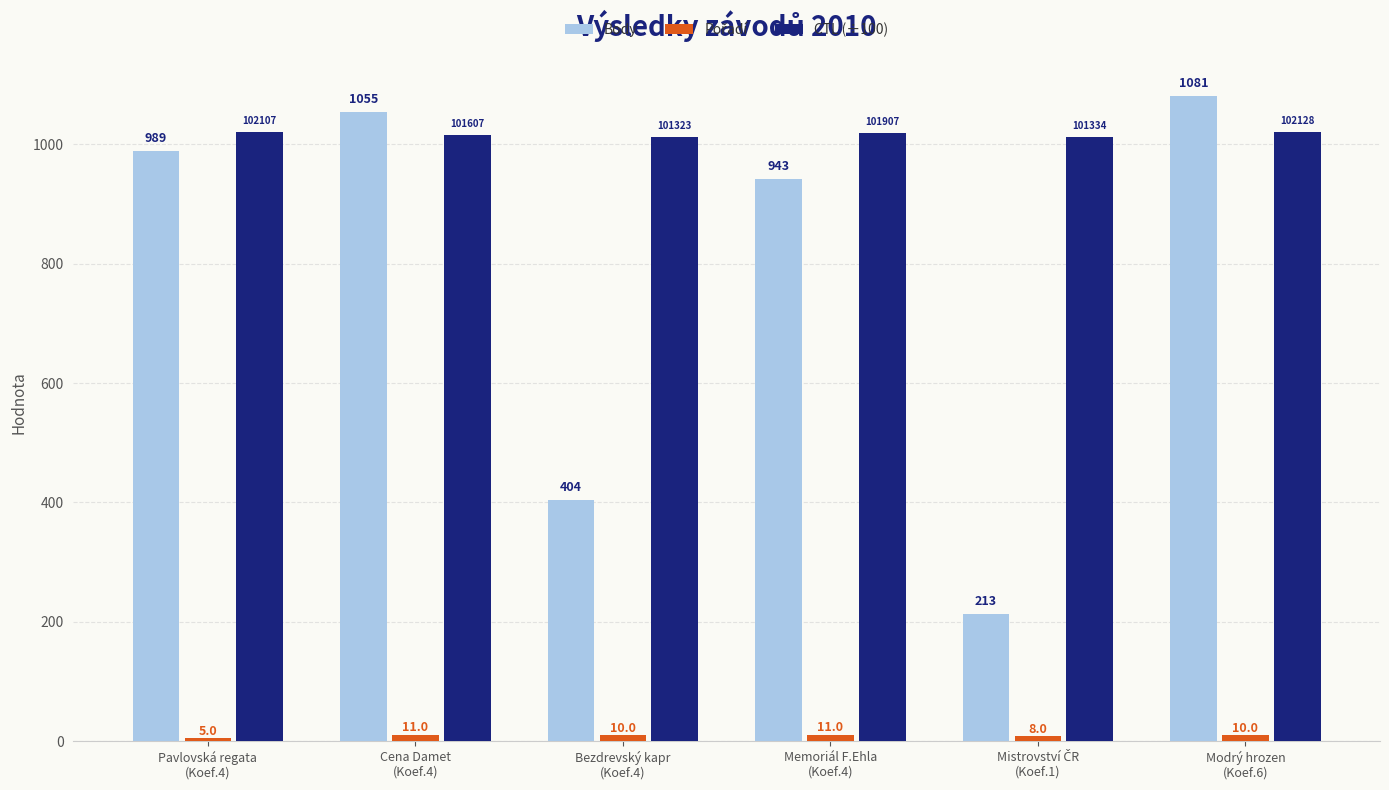

What is the average value of the Body series?

780.8